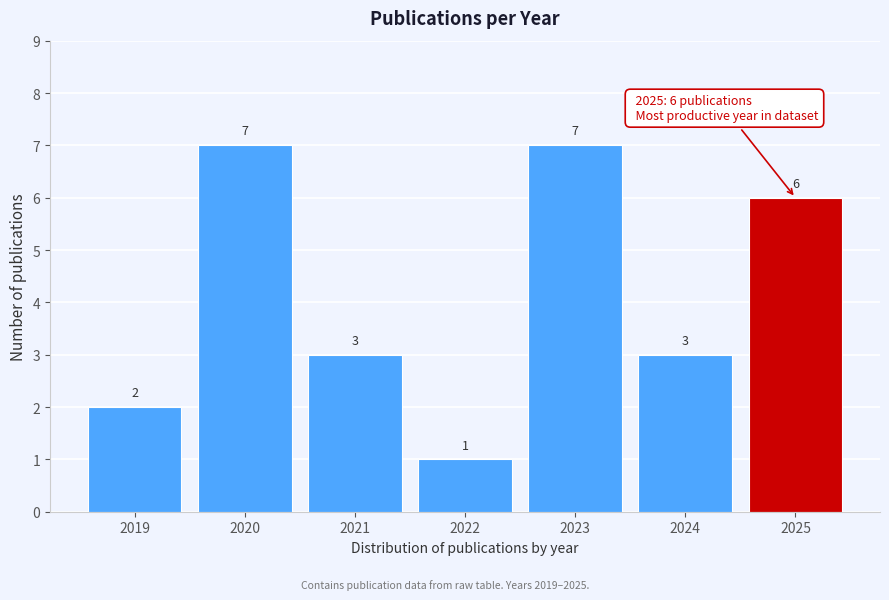

Reading left to right, extract all data points from this chart.

2019=2	2020=7	2021=3	2022=1	2023=7	2024=3	2025=6